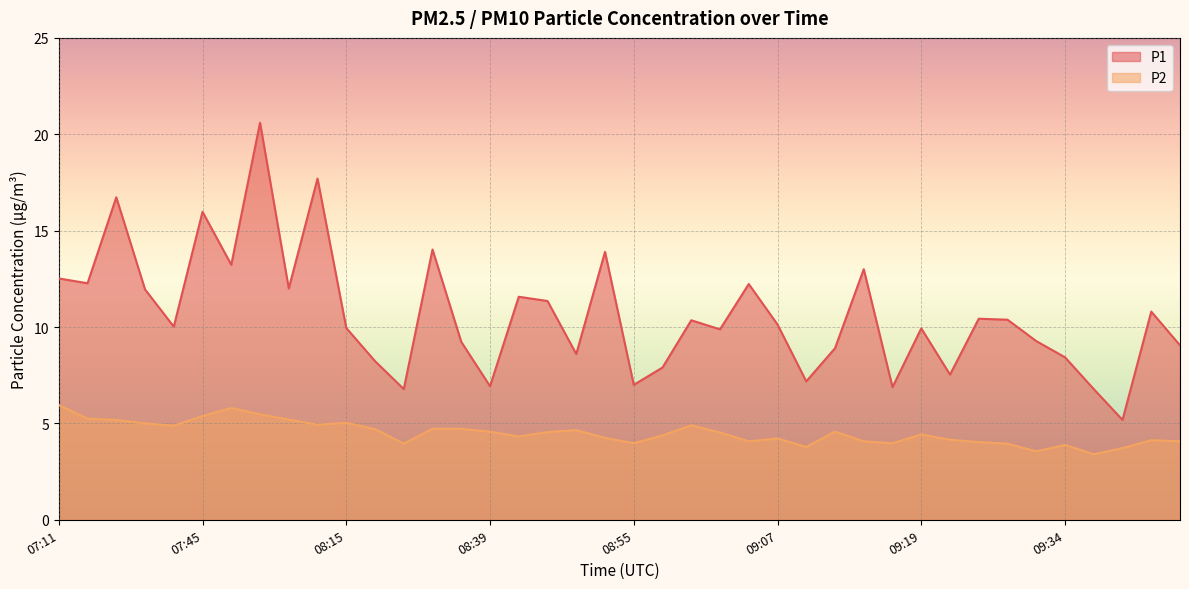

What is the highest value of the P2 series?

6.0